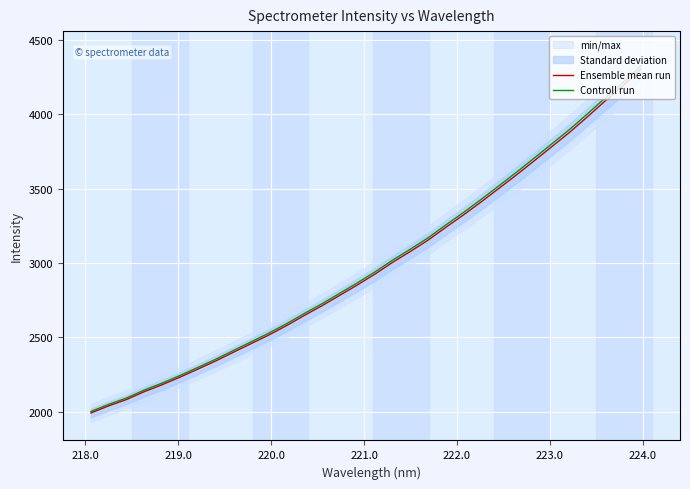

True or false: Controll run and Ensemble mean run intersect in this chart.

False